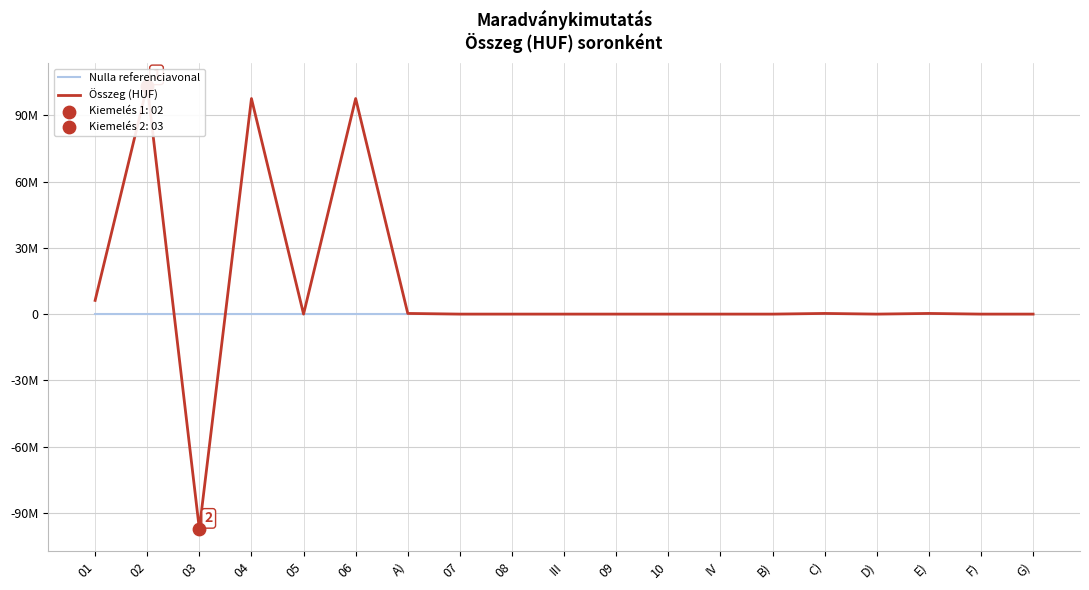

Is the value of Nulla referenciavonal at 02 greater than the value of Összeg (HUF) at B)?

No